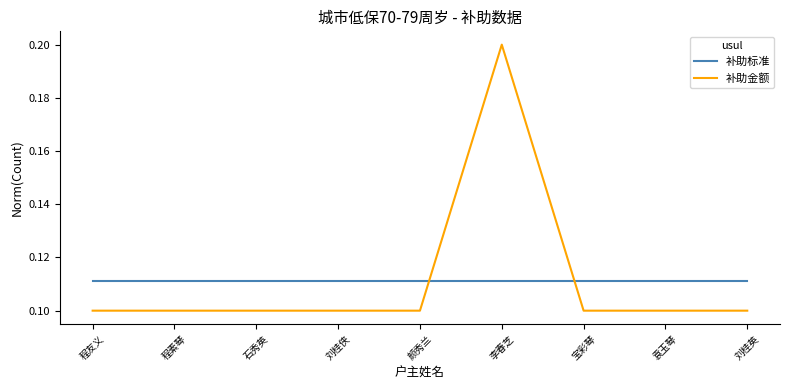

Which category has the highest value across all series?

李春芝